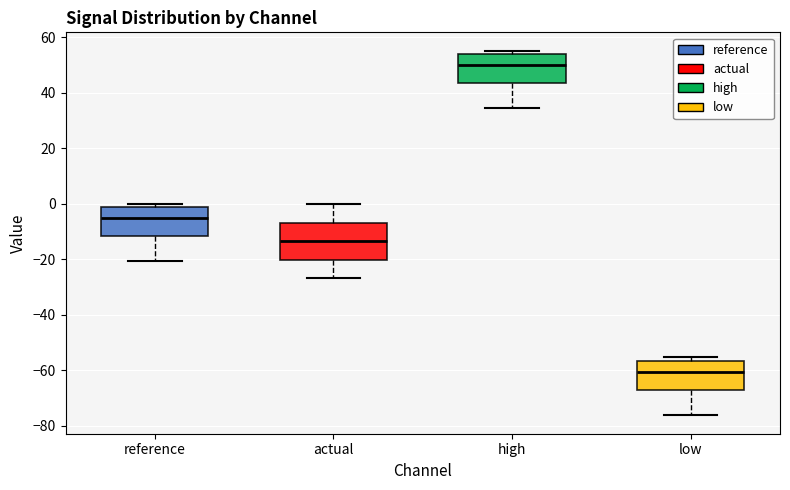

Where is the lower edge of the box for high on the y-axis? The values are not printed on the chart, so give them approximately, as read against the axis.

44